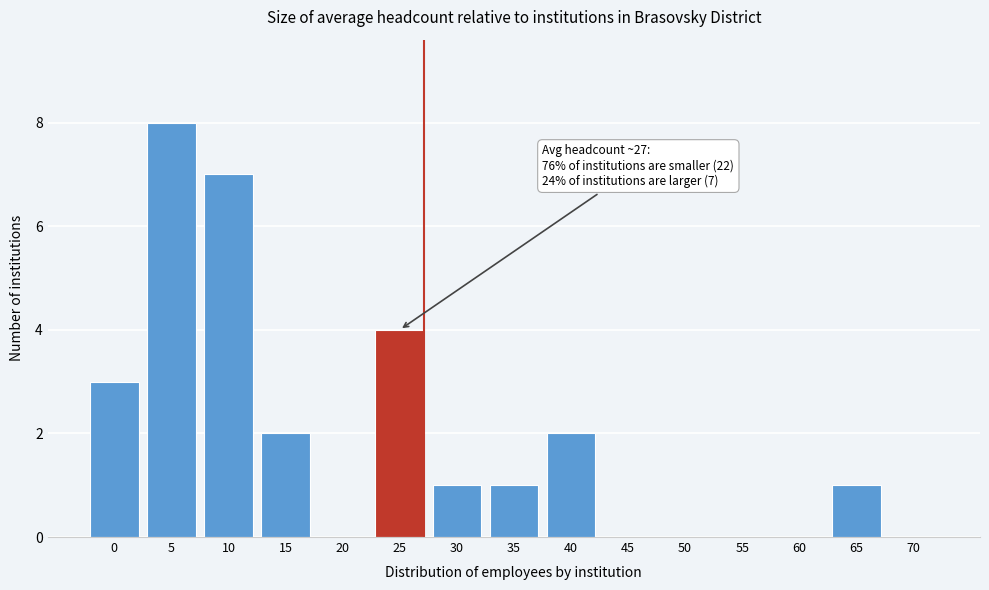

Reading left to right, list all the values displayed in this chart.

0=3	5=8	10=7	15=2	20=0	25=4	30=1	35=1	40=2	45=0	50=0	55=0	60=0	65=1	70=0